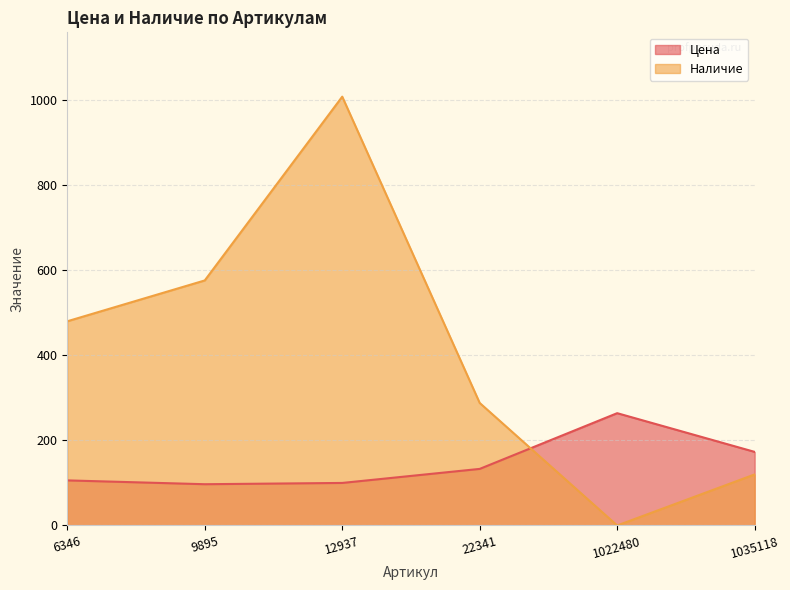

Which category has the highest value across all series?

12937